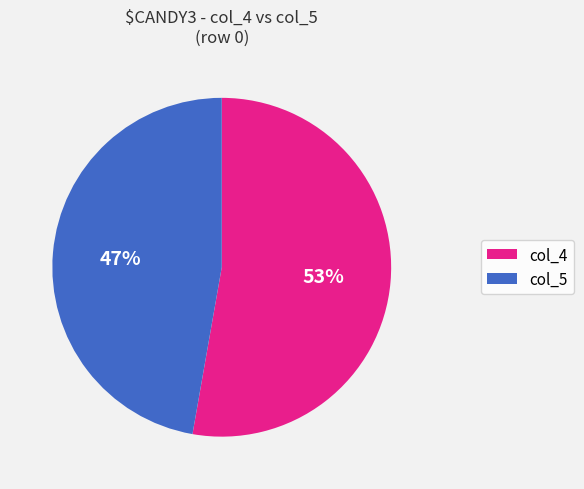

What is the majority slice?

col_4